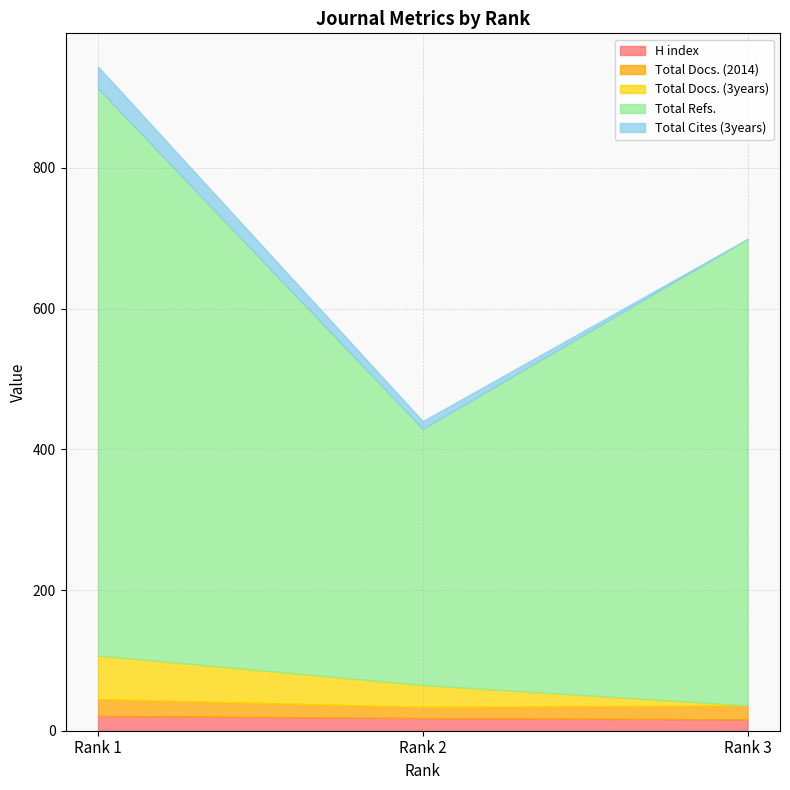

List the labels in order of Total Docs. (3years) value, smallest first.

Rank 3, Rank 2, Rank 1